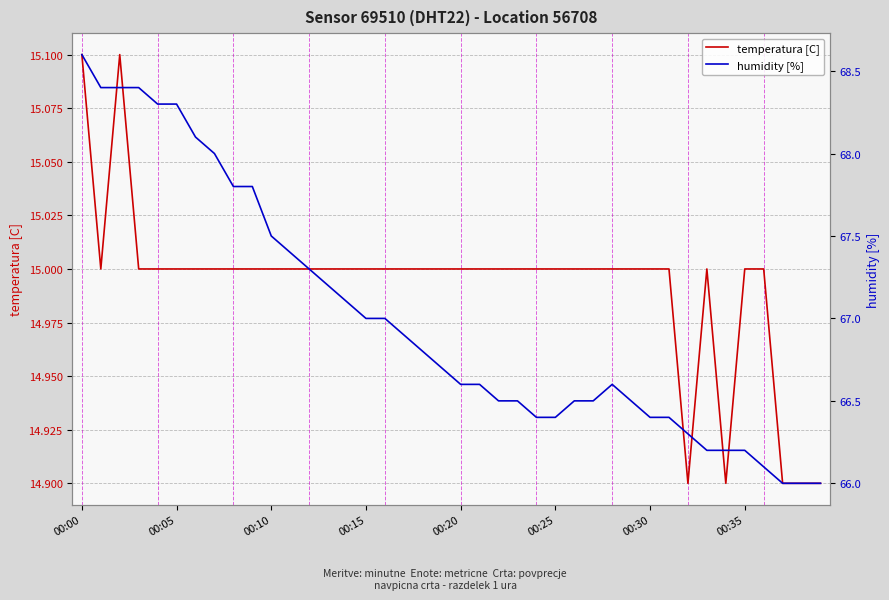

What is the minimum value for temperatura [C]?

14.9